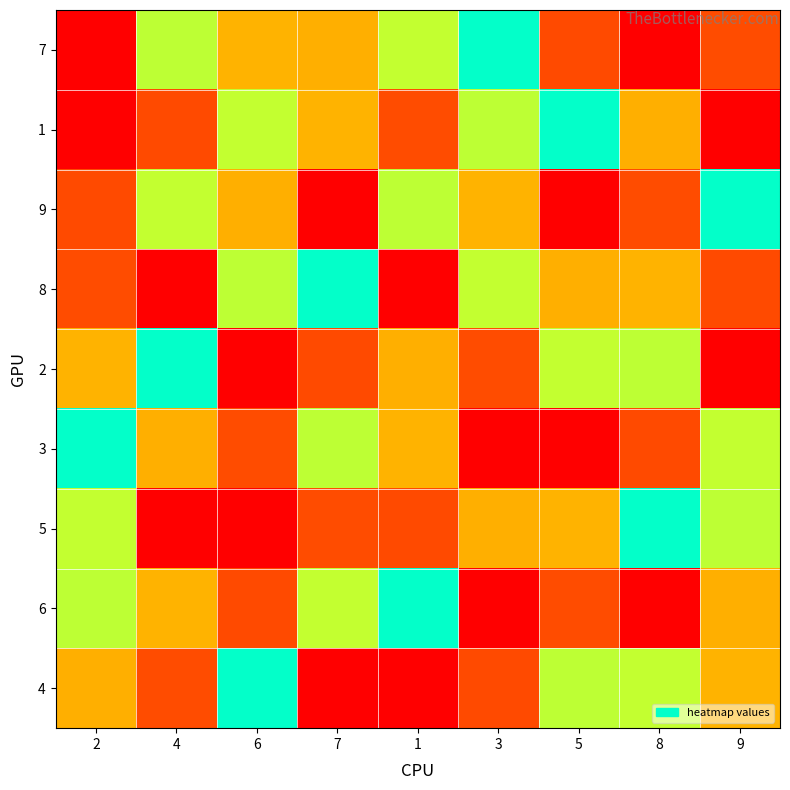

Which label corresponds to the largest value in the chart?

8